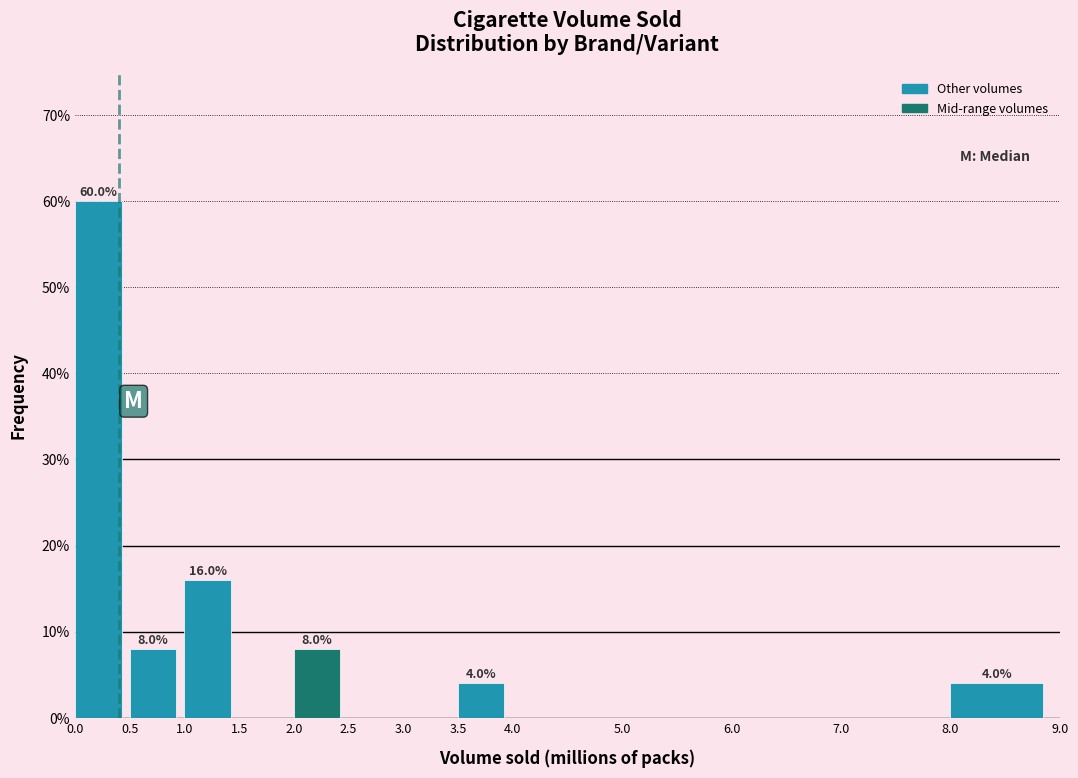

Which range on the x-axis has the tallest bar?

0.0 to 0.5